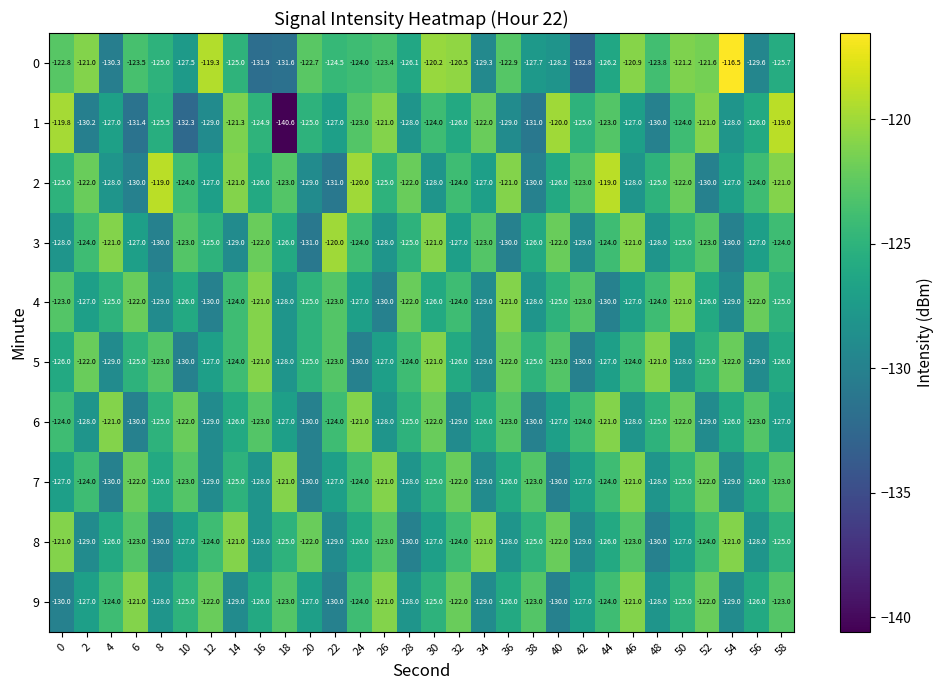

At which category is the sum across all series the highest?

58